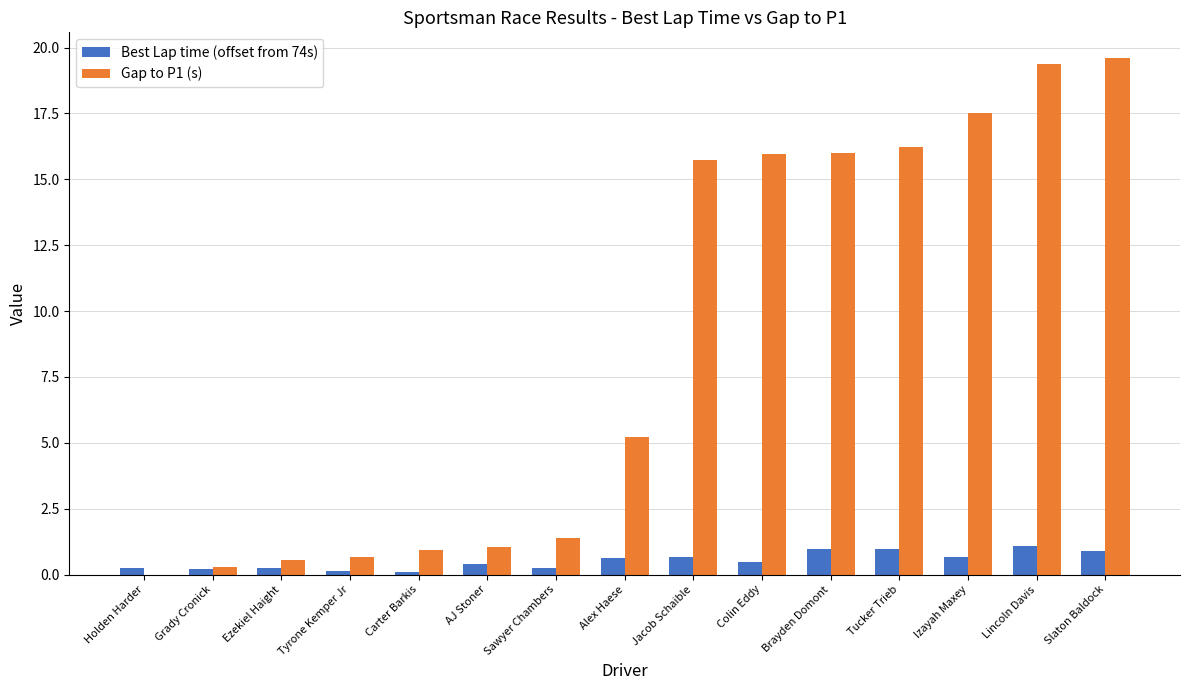

What is the maximum value shown in the chart?

19.6